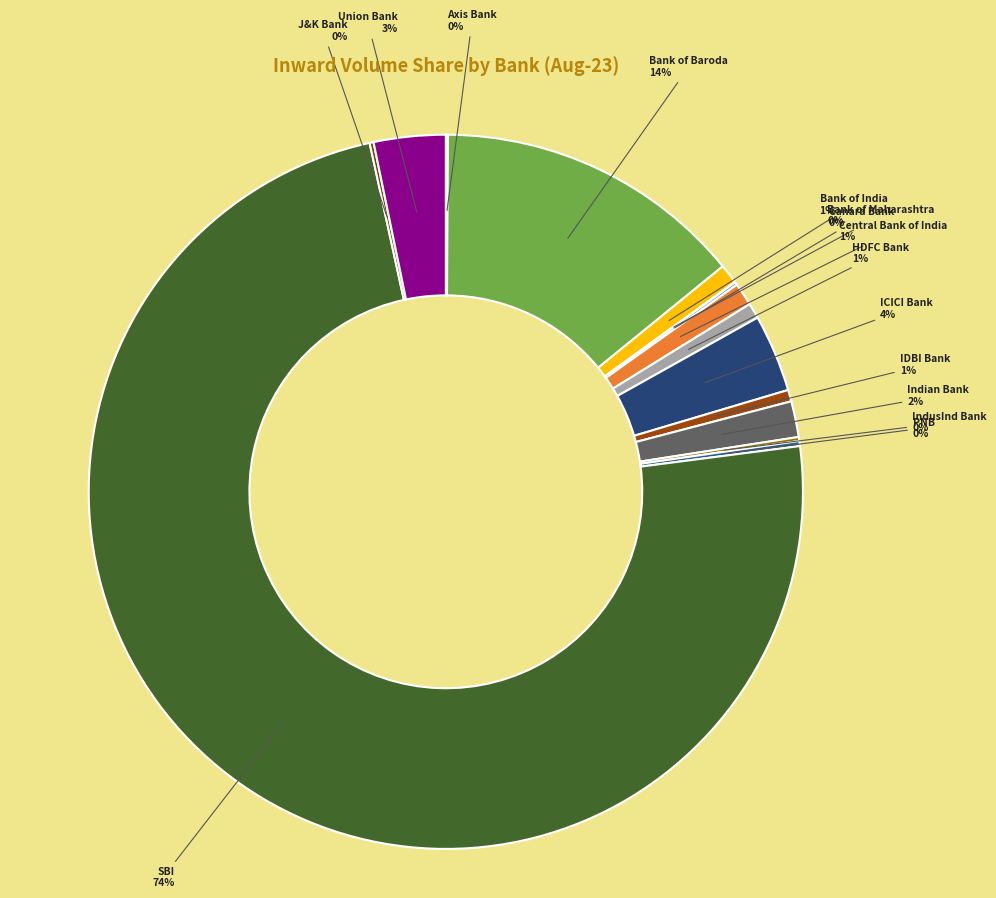

What is the smallest slice in the pie chart?

BANK OF MAHARASHTRA